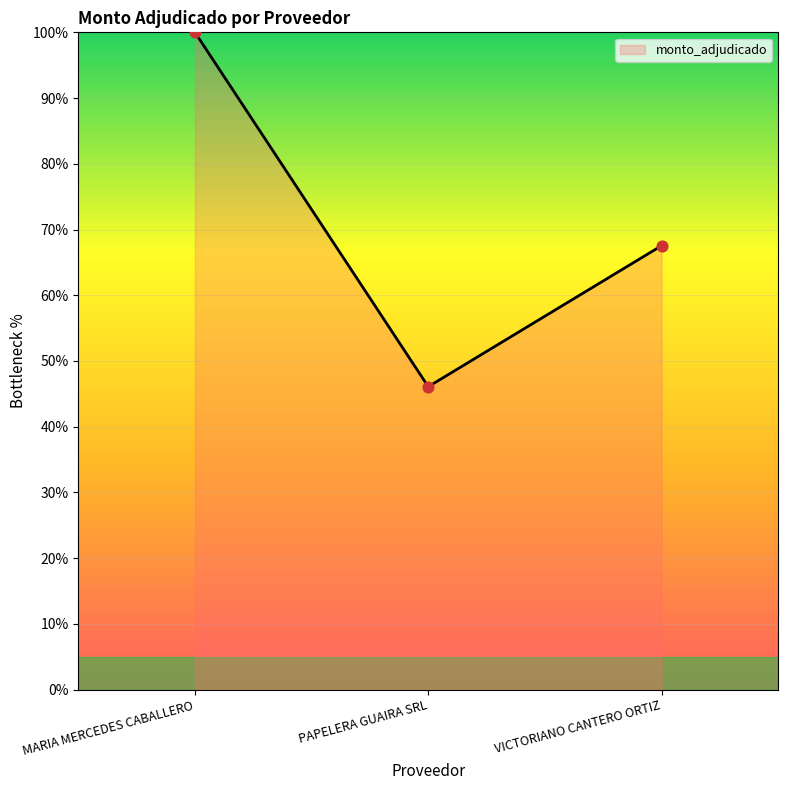

Which has a higher value, VICTORIANO CANTERO ORTIZ or MARIA MERCEDES CABALLERO?

MARIA MERCEDES CABALLERO